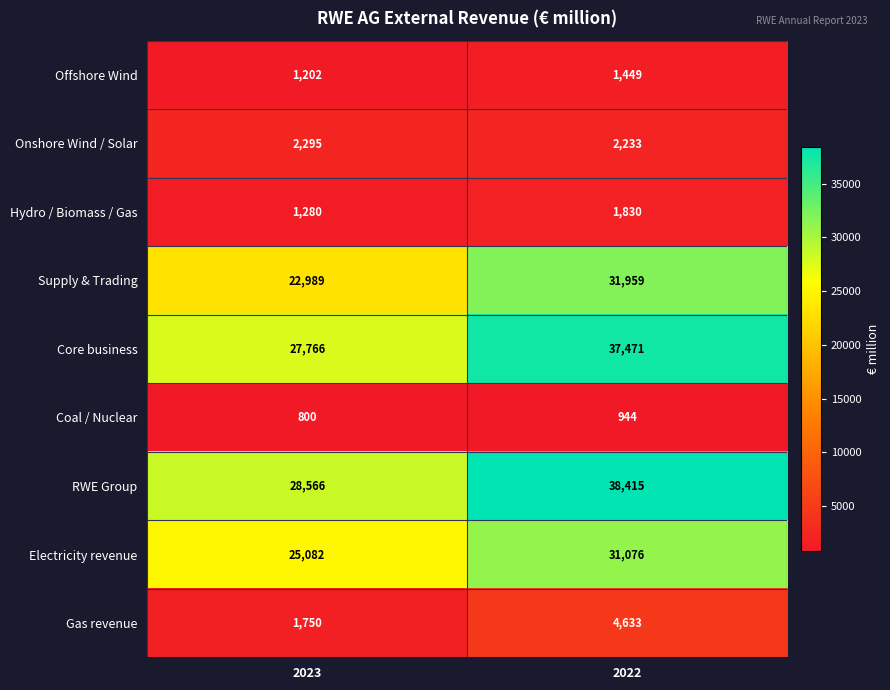

Is it true that RWE Group equals 38415 at 2022?

True